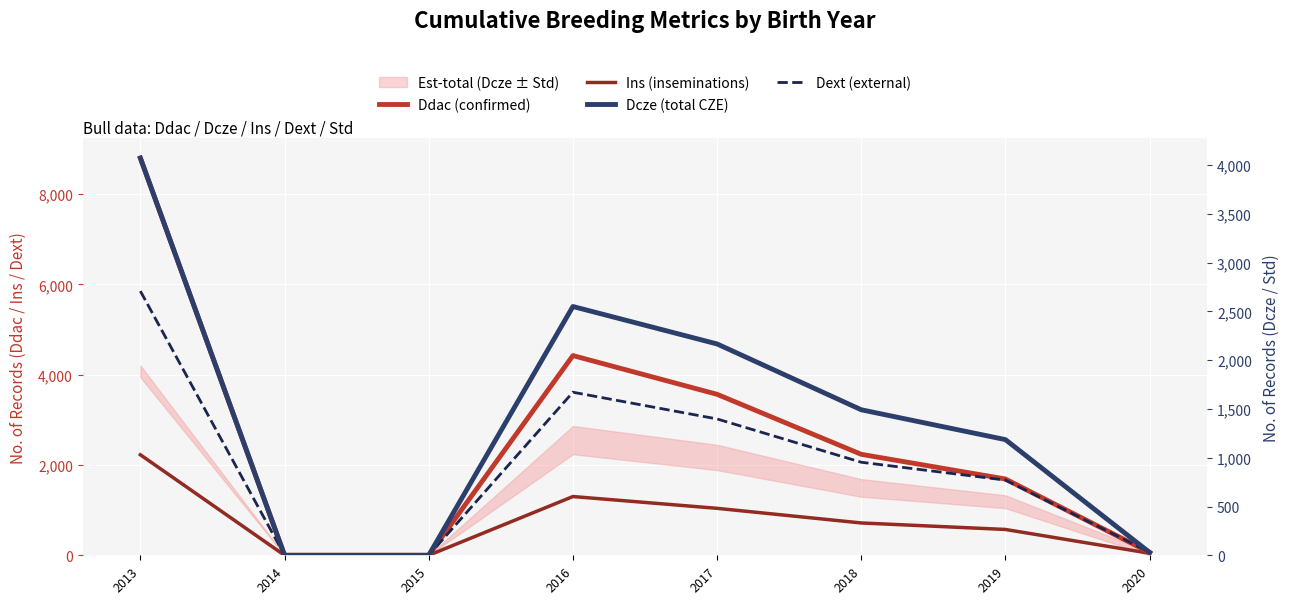

Which series has the largest range (max minus min)?

Ddac (confirmed)